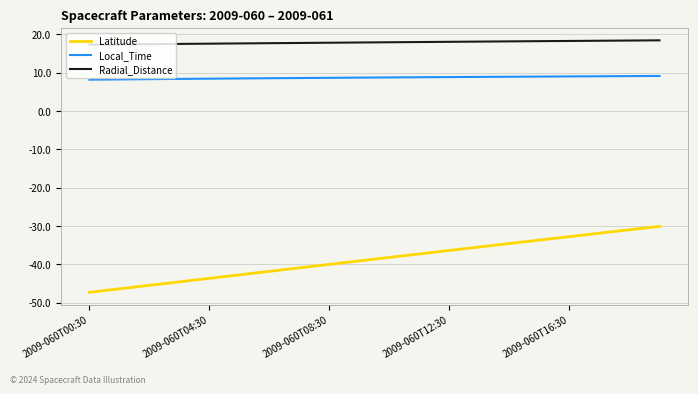

True or false: Local_Time and Radial_Distance intersect in this chart.

False